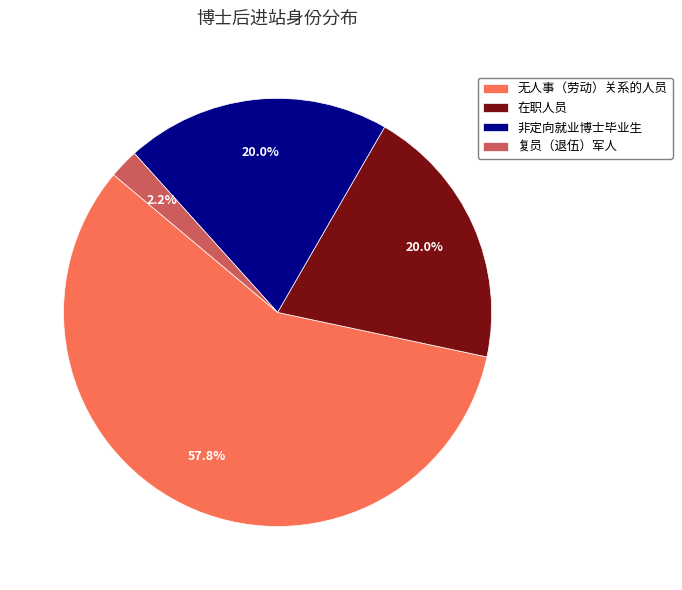

The 复员（退伍）军人 slice represents 2% of the pie. True or false?

True